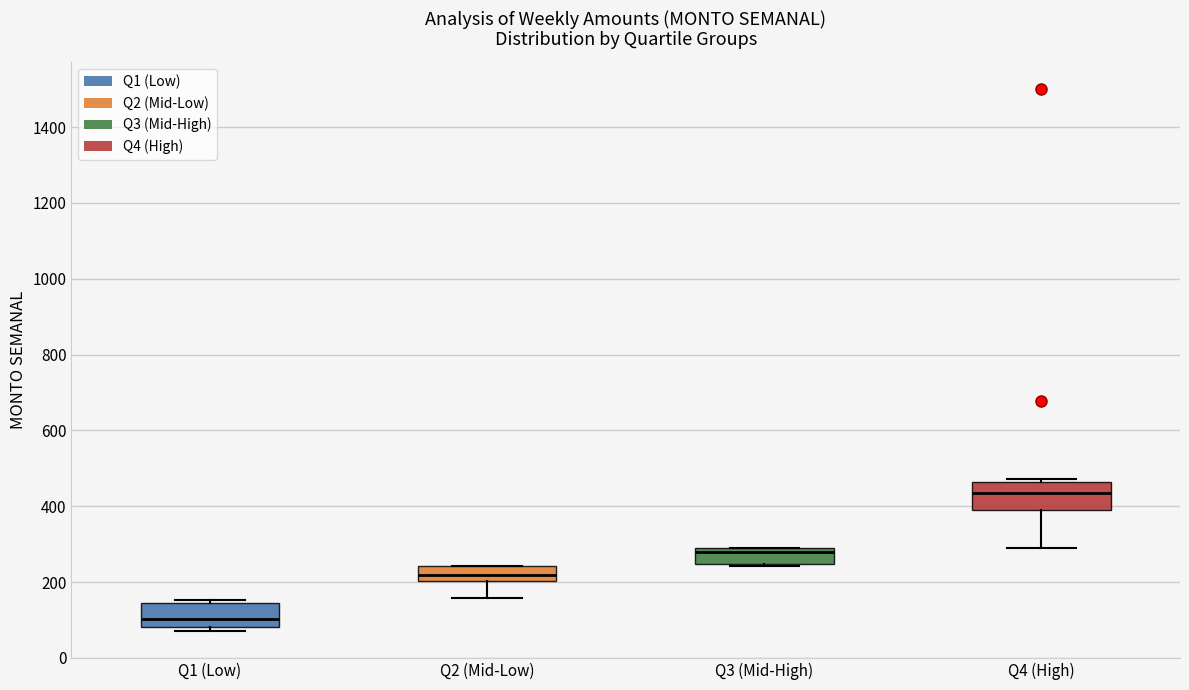

Reading left to right, read every box against the y-axis: the position of its median line, the range the box covers, and the ends of its whiskers. The values are not printed on the chart, so give them approximately, as read against the axis.

Q1 (Low): median 100, box 80 to 140, whiskers 80 (just below the box's lower edge) to 160
Q2 (Mid-Low): median 220, box 200 to 240, whiskers 160 to 240
Q3 (Mid-High): median 280 (just below the box's upper edge), box 240 to 280, whiskers 240 to 300
Q4 (High): median 440, box 400 to 460, whiskers 300 to 480